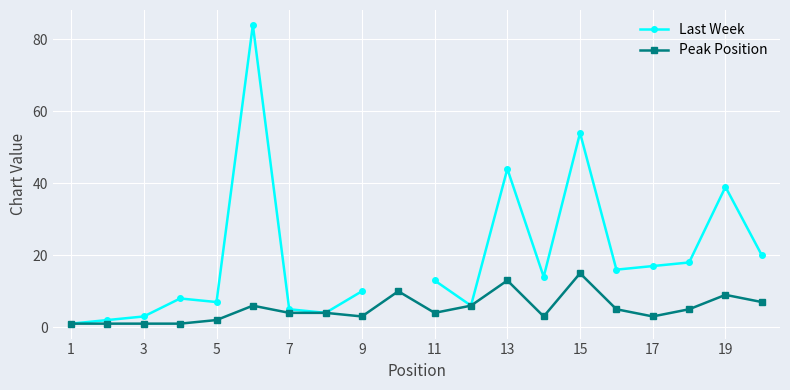

What is the difference between the maximum and minimum values in the Last Week series?

83.0